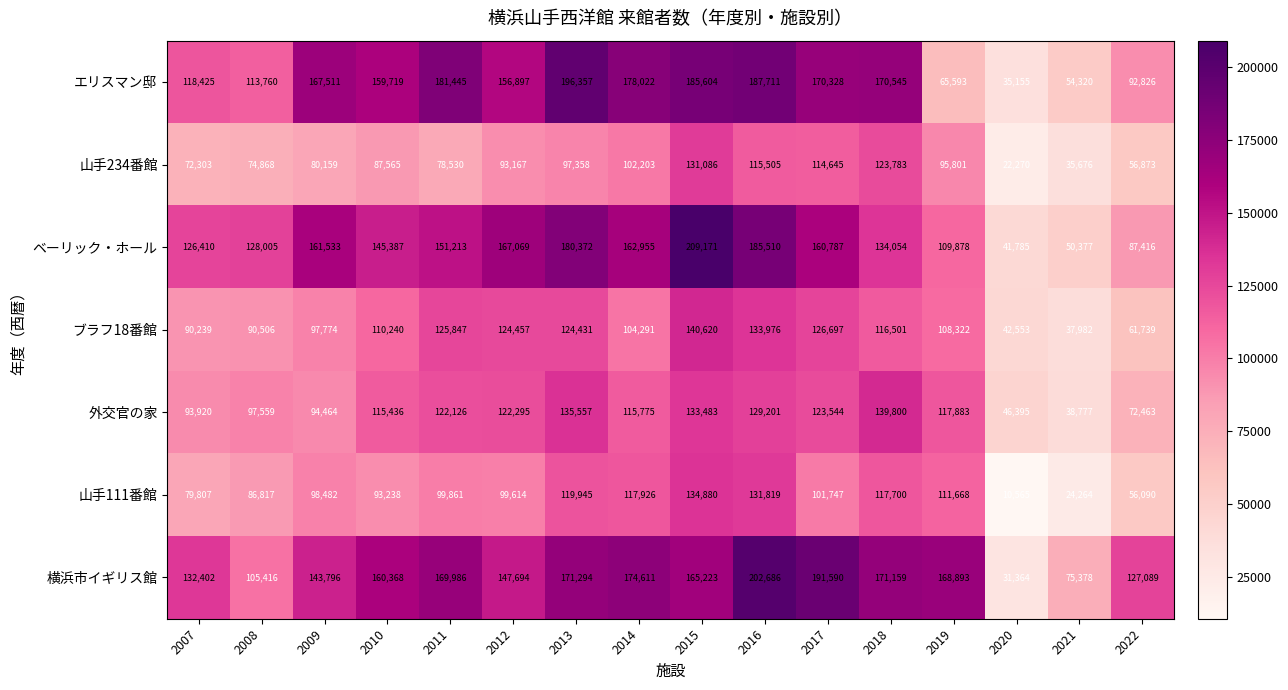

What is the total value across all series at 2019?

778038